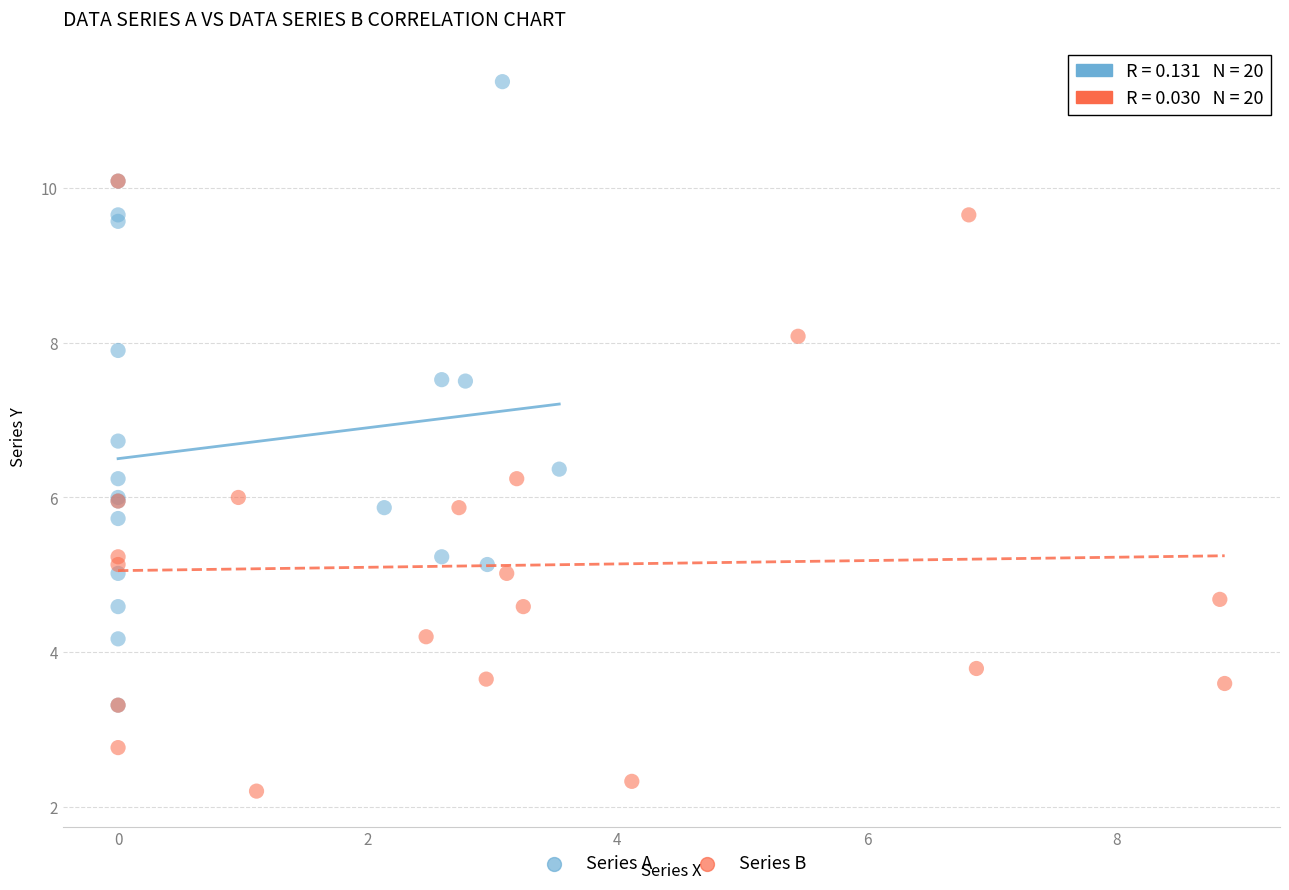

Which series reaches the maximum Y coordinate?

Series A